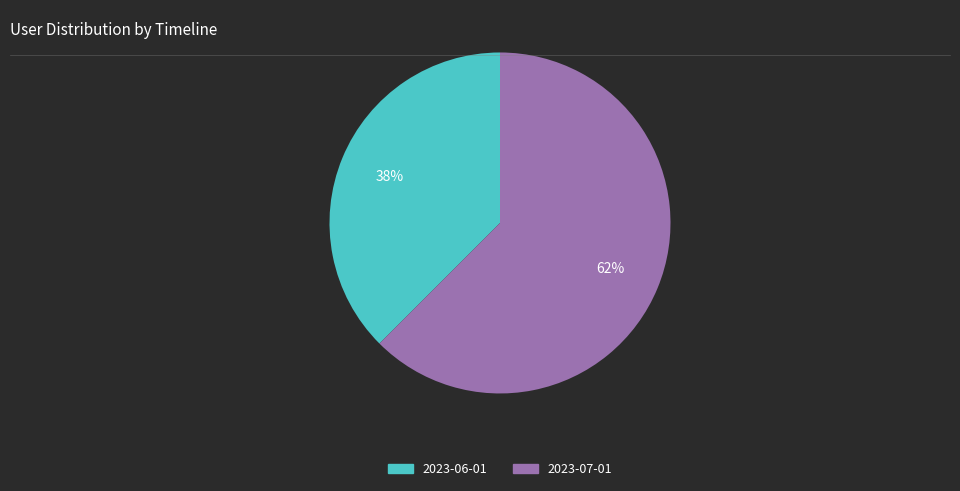

True or false: 2023-06-01 accounts for 45% of the total.

False